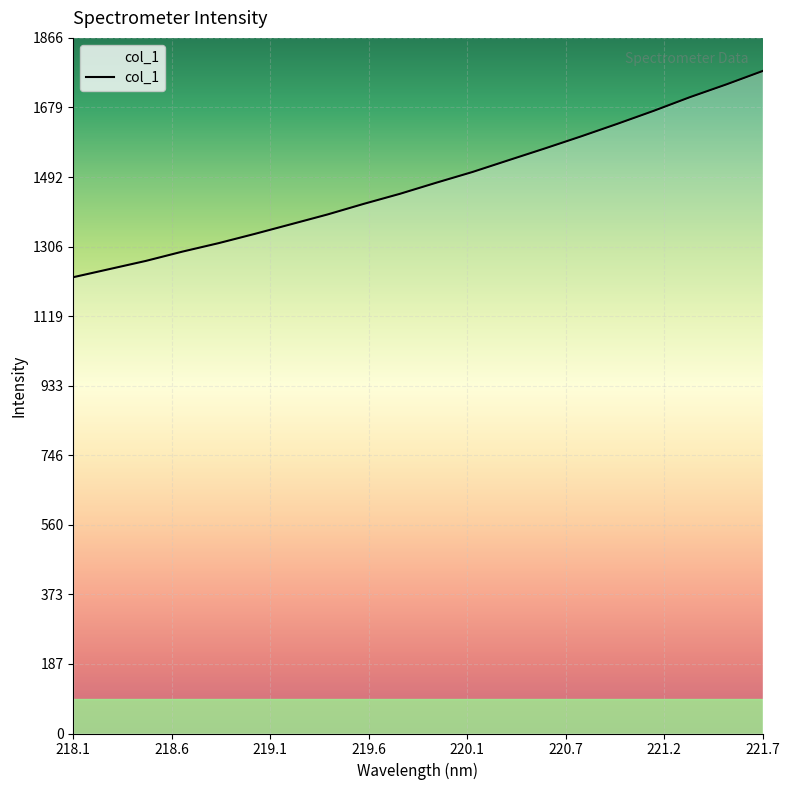

Does the chart display data point markers on the line(s)?

No